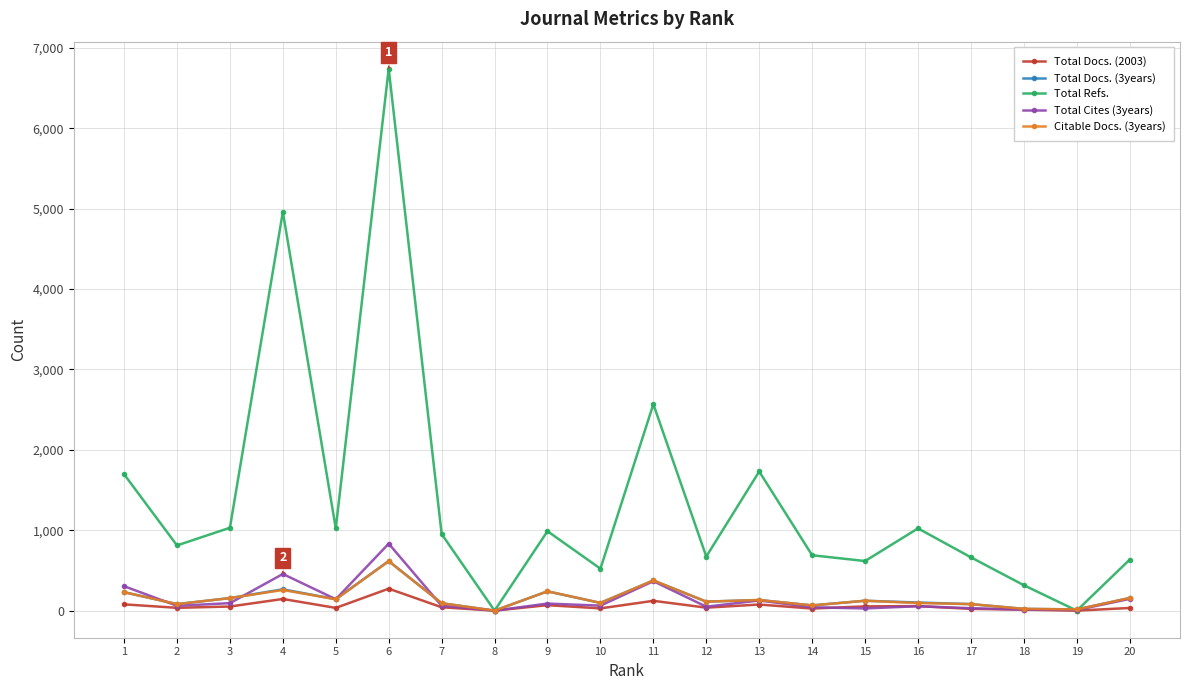

Between 1 and 19, which series saw the biggest shift?

Total Refs.